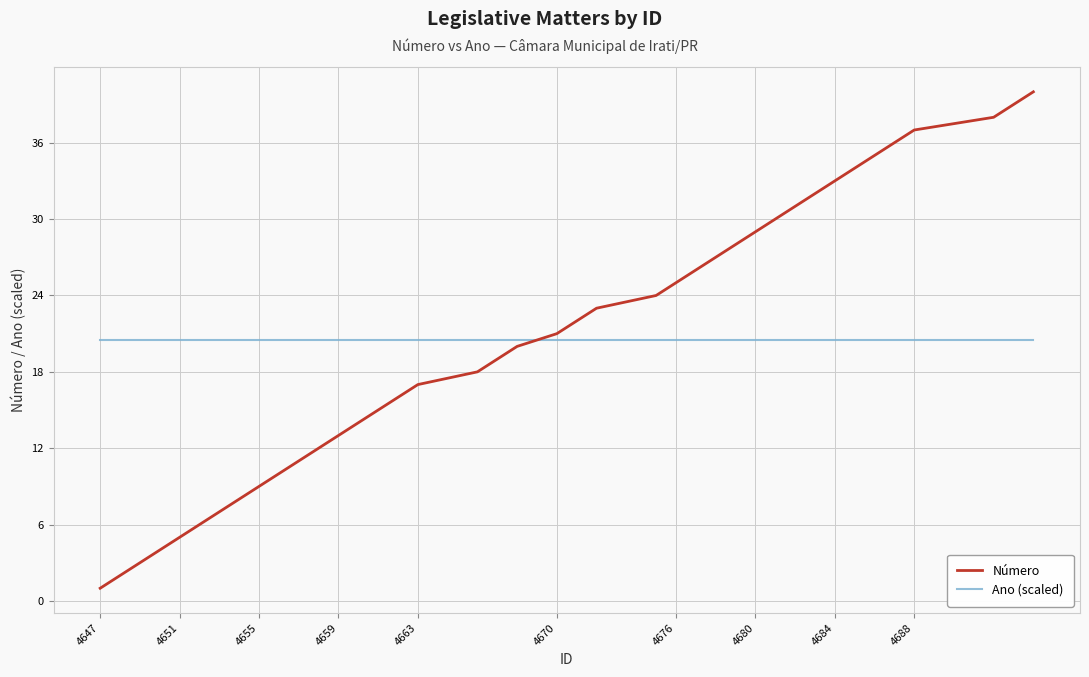

After their last crossing, which series has the higher values: Número or Ano (scaled)?

Número